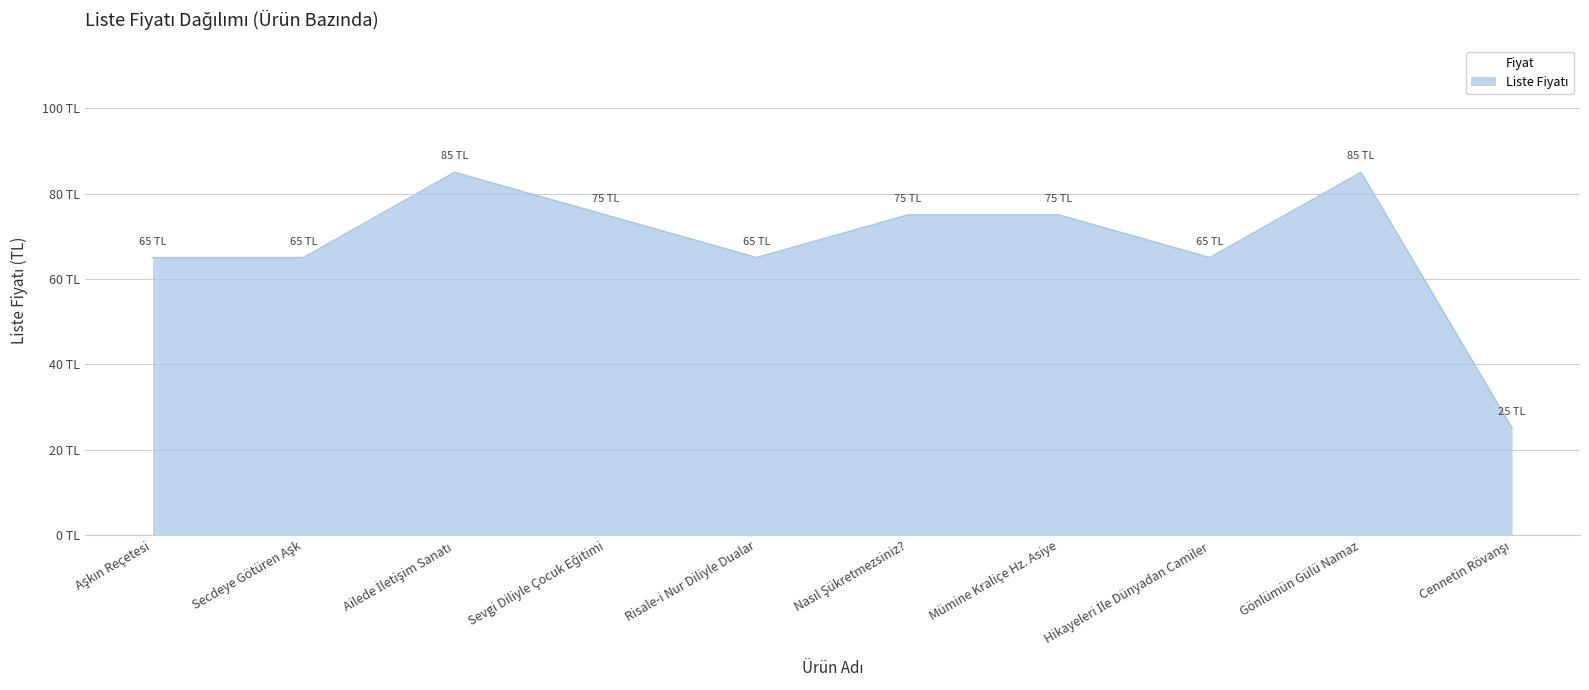

What position from the left is Aşkın Reçetesi?

1